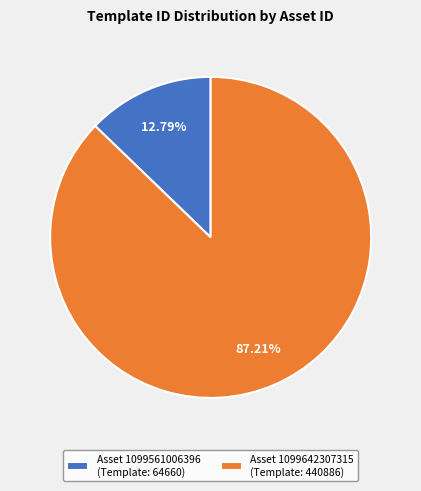

Rank the categories by value from lowest to highest.

Asset 1099561006396 (Template: 64660), Asset 1099642307315 (Template: 440886)